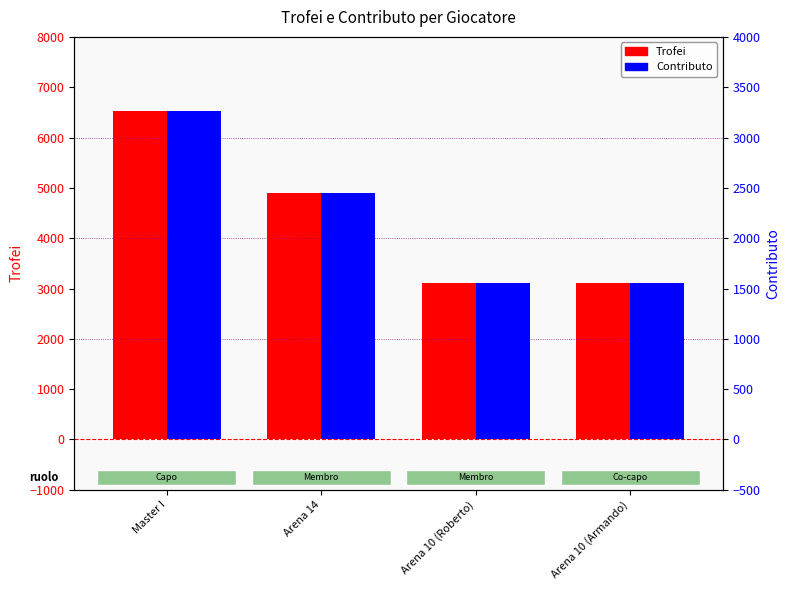

What position from the right is Arena 10 (Armando)?

1